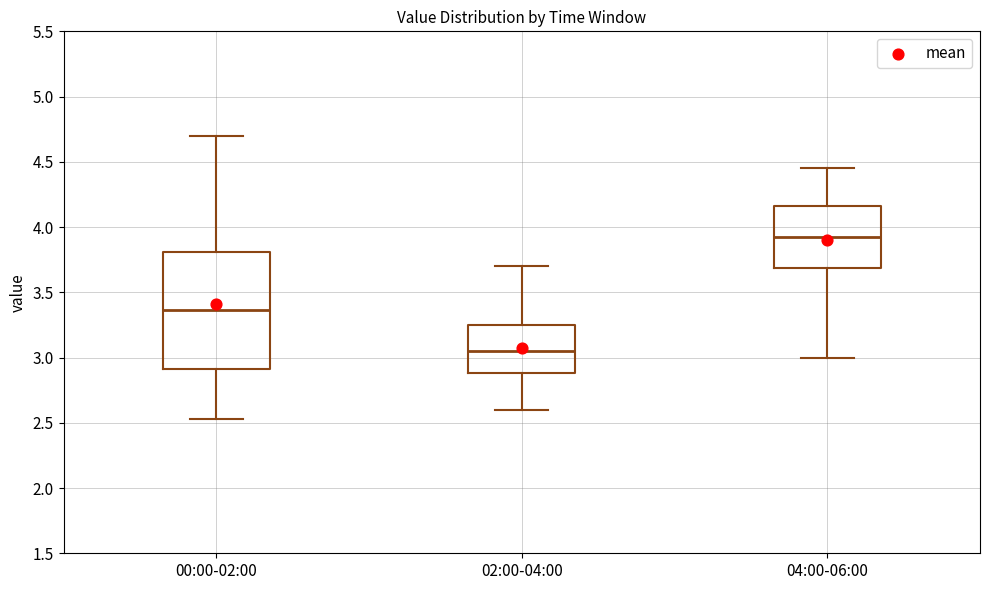

Reading left to right, transcribe this box plot: for each box, give where its median line is, the range the box spans, and where its two whiskers end, as read against the y-axis. The values are not printed on the chart, so give them approximately, as read against the axis.

00:00-02:00: median 3.35, box 2.90 to 3.80, whiskers 2.55 to 4.70
02:00-04:00: median 3.05, box 2.90 to 3.25, whiskers 2.60 to 3.70
04:00-06:00: median 3.95, box 3.70 to 4.15, whiskers 3.00 to 4.45